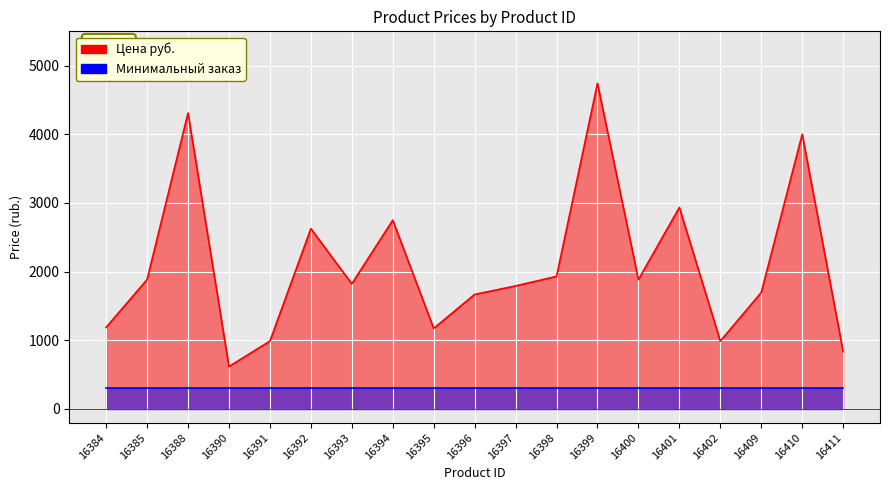

True or false: there are more than 0 points higher than both neighbors.

True